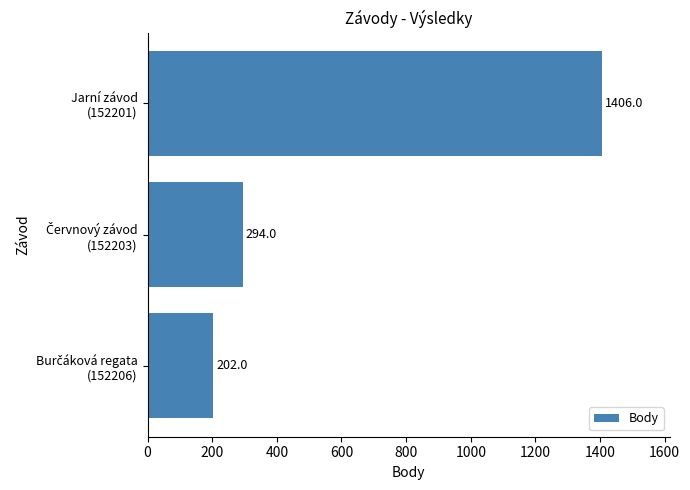

What is the greatest value displayed?

1406